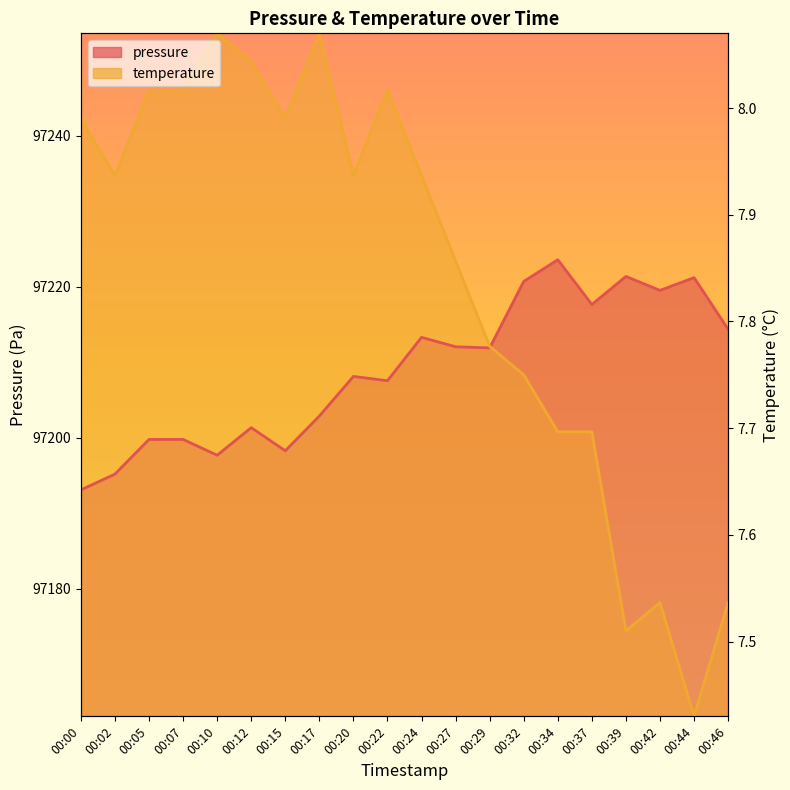

What is the difference between the temperature values at 00:39 and 00:32?

33.9